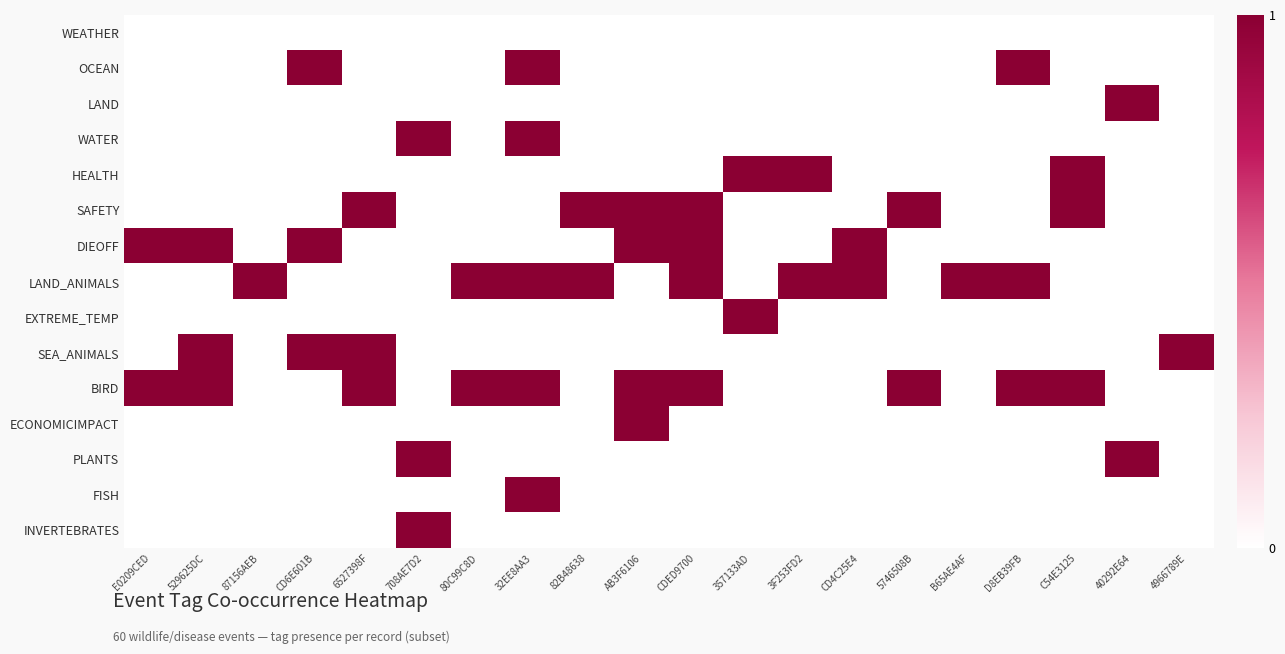

At which category does the chart reach its minimum across all series?

E0209CED